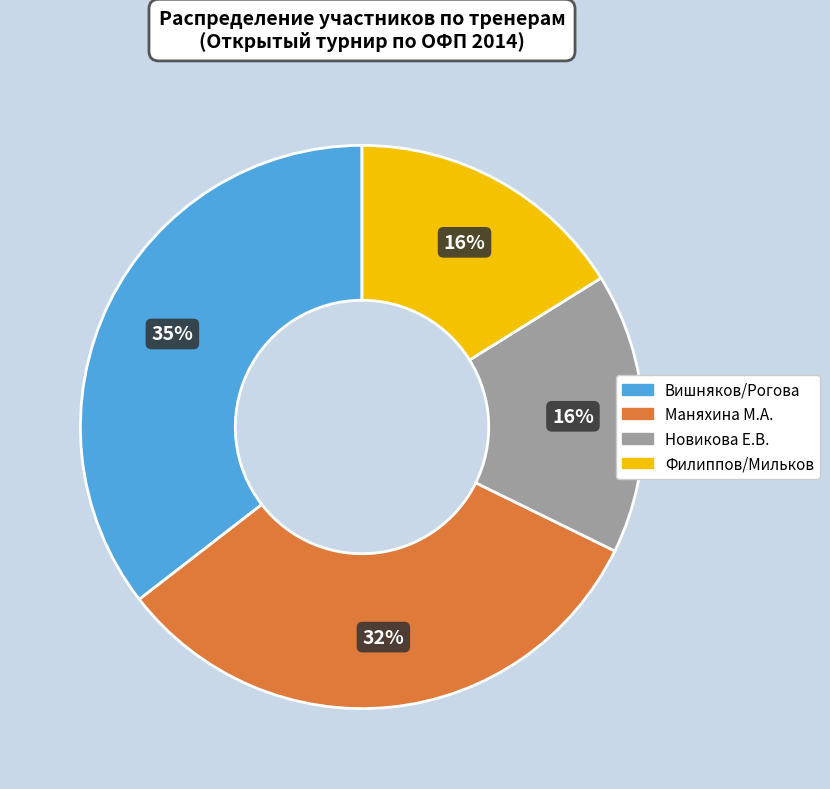

Is there any slice that represents more than half of the pie?

No